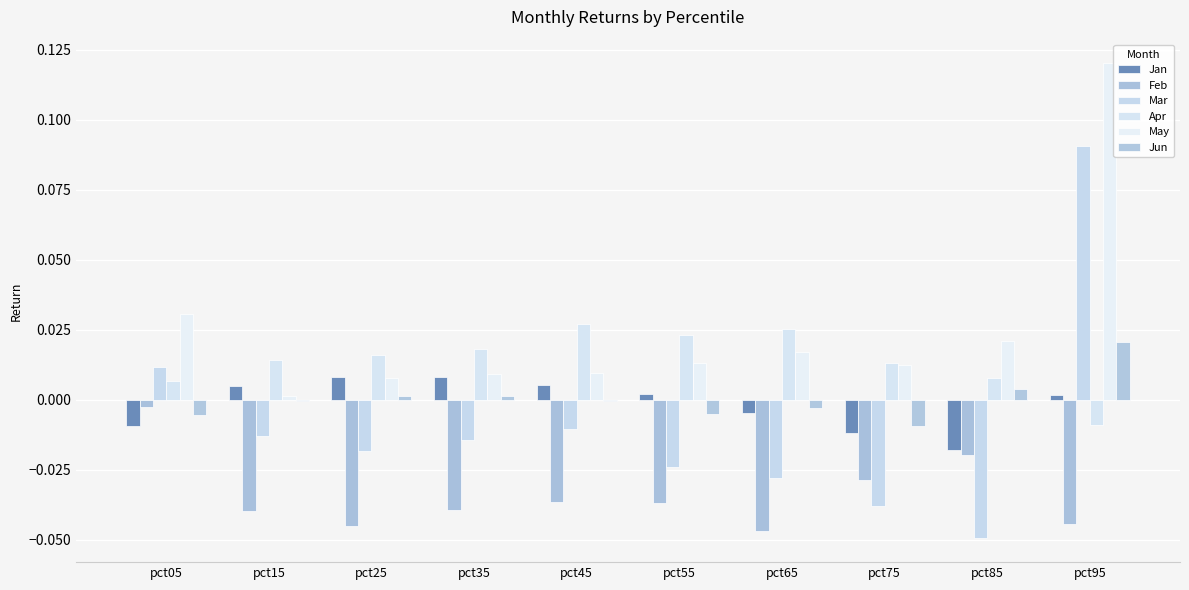

Which series has the widest spread of values?

Mar